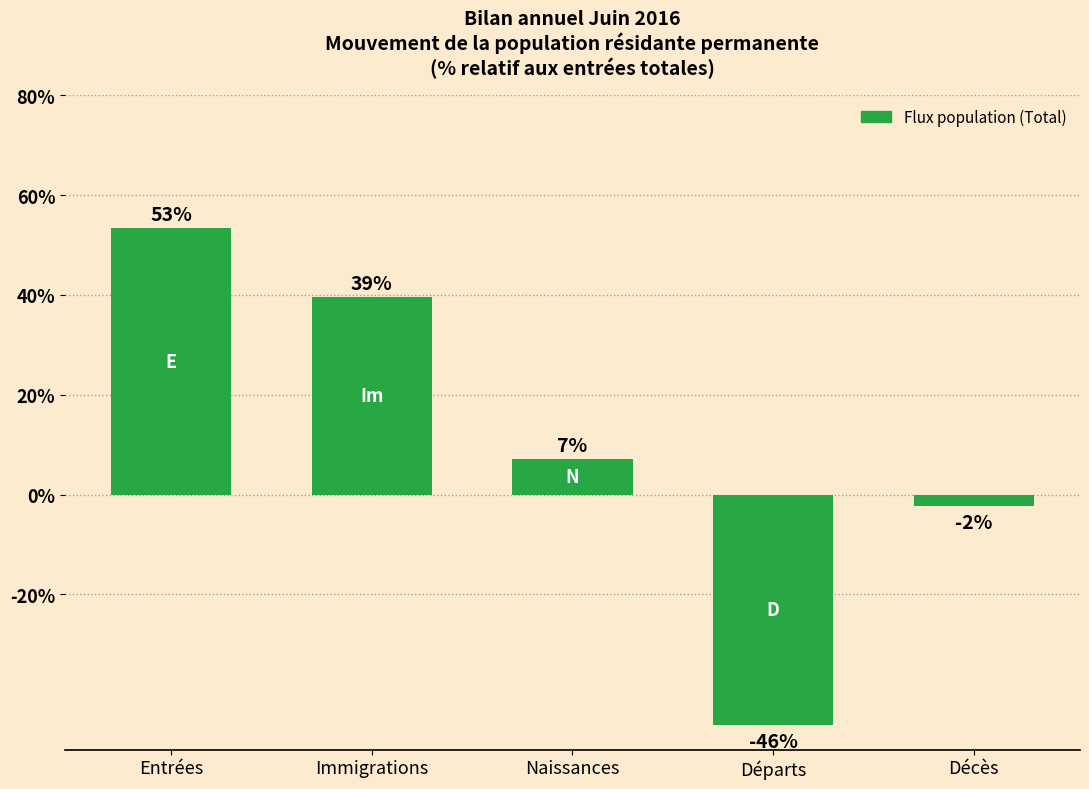

What is the minimum value shown in the chart?

-46.1